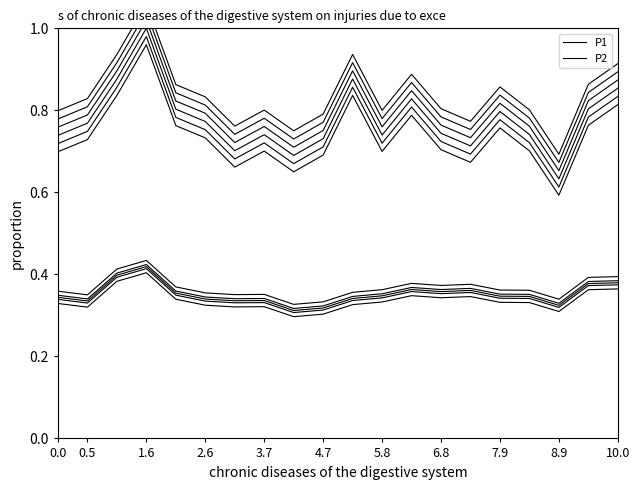

Read the P1 value at 10.0.

0.8